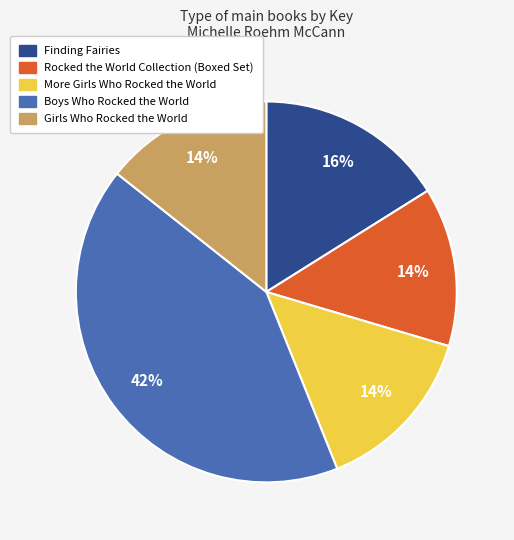

Is it true that Girls Who Rocked the World is 14% of the pie?

True